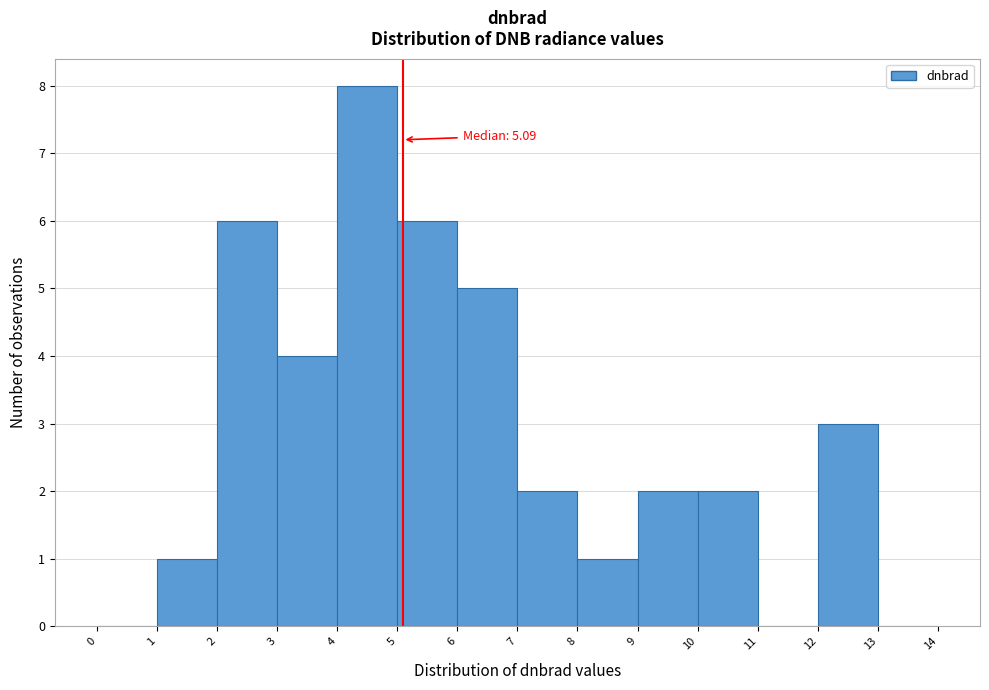

Over which range of the x-axis is the bar tallest?

4 to 5